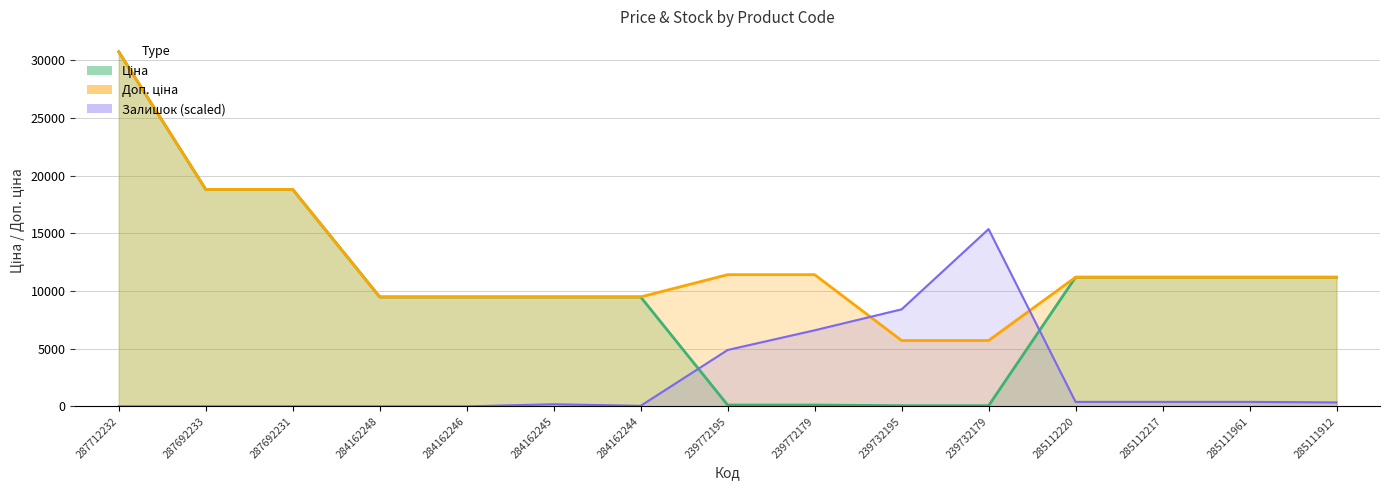

What is the label of the 1st point from the right?

285111912